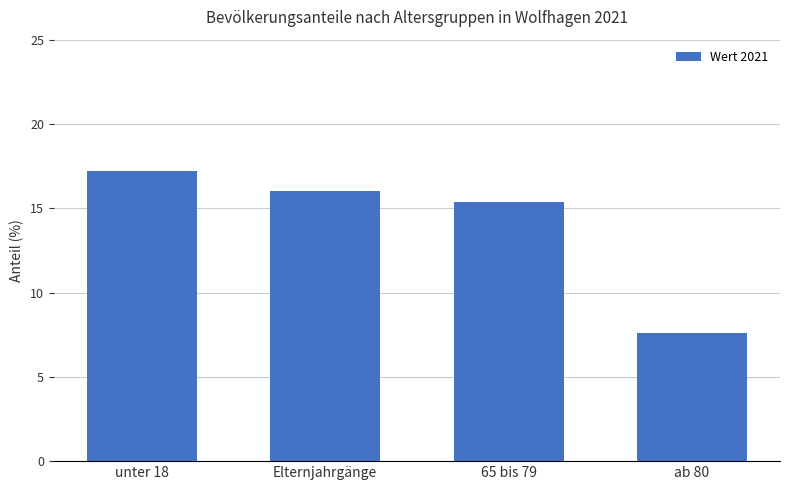

What is the sum of the values at 65 bis 79 and ab 80?

23.0